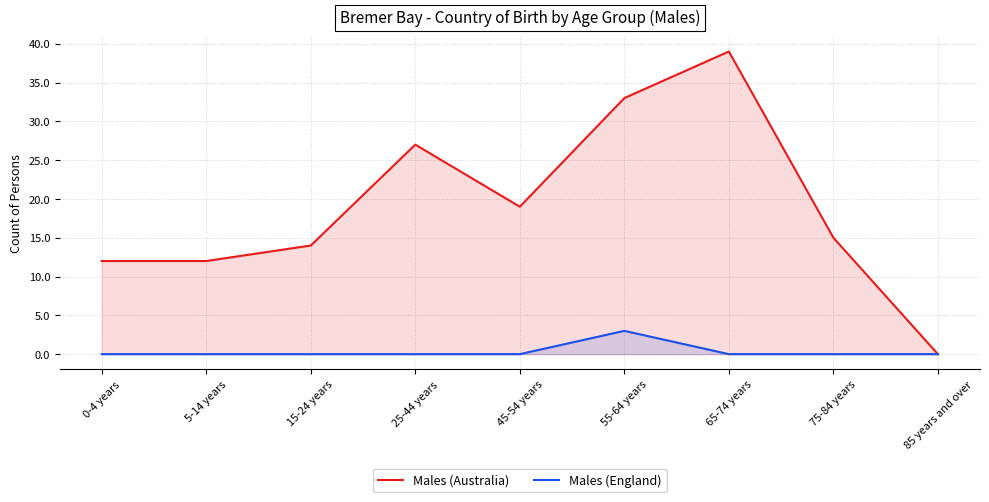

How many categories are shown in the chart?

9